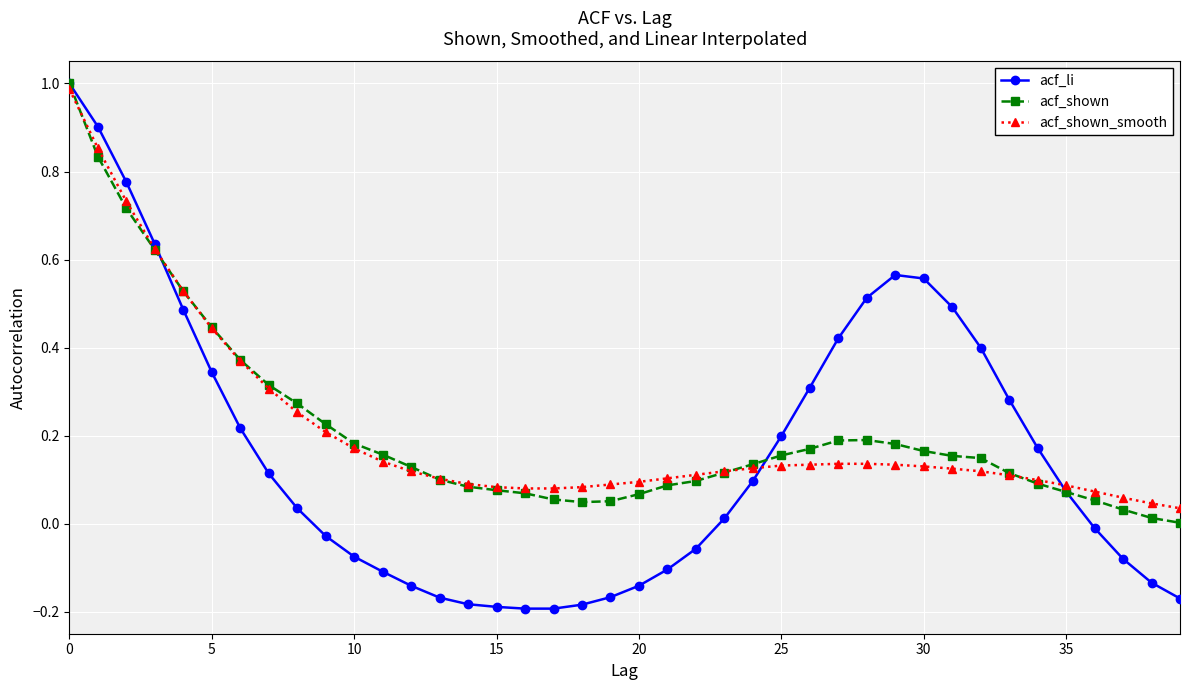

Does the chart display data point markers on the line(s)?

Yes